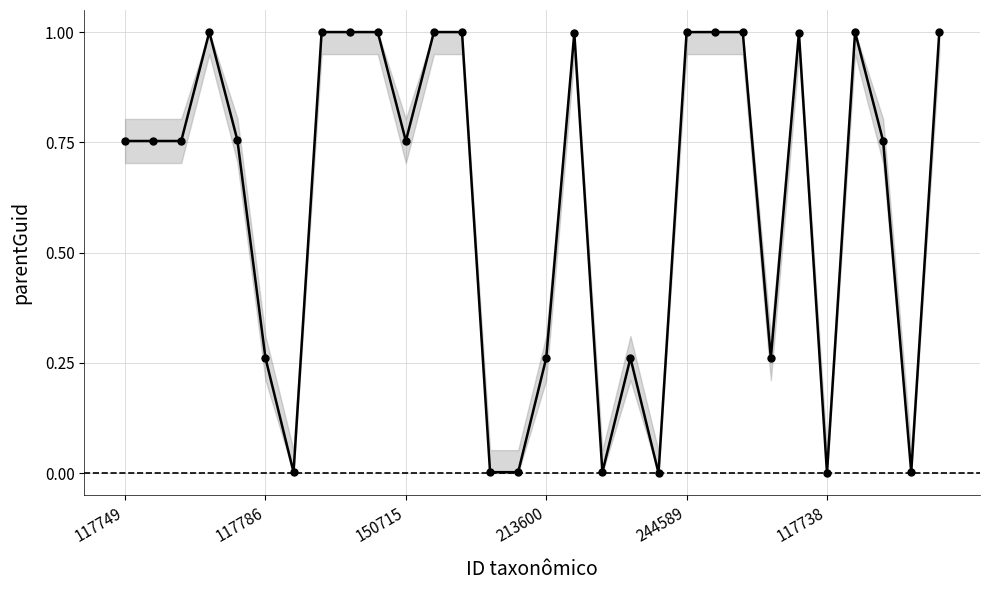

What is the maximum value shown in the chart?

1.0